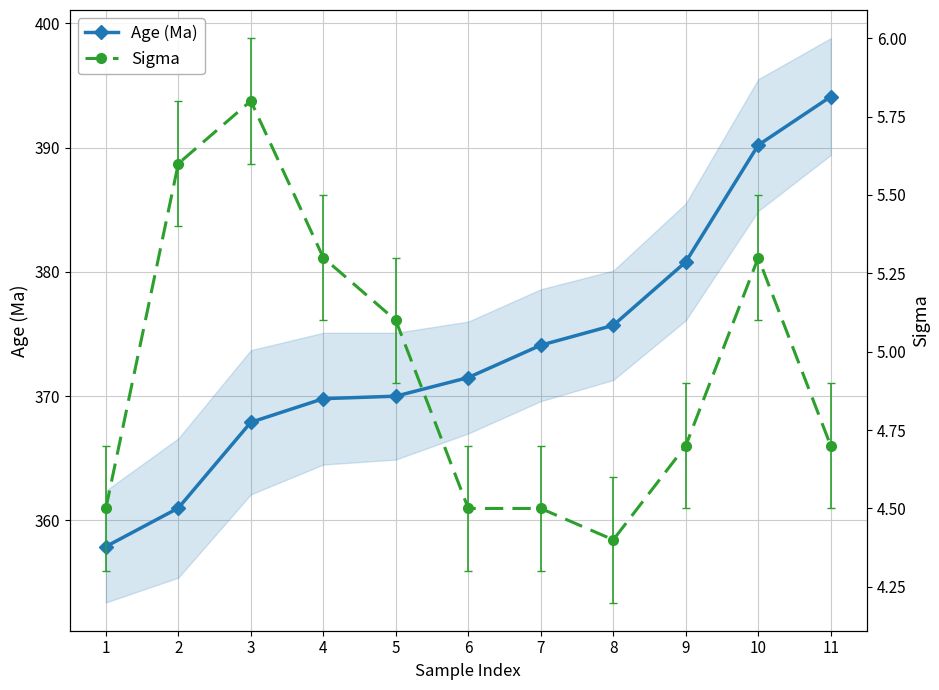

Between 2 and 4, which series saw the biggest shift?

Age (Ma)